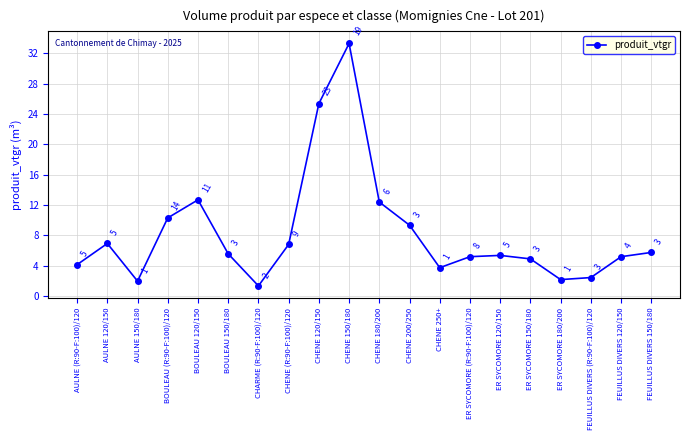

Where is the first local minimum?

AULNE 150/180